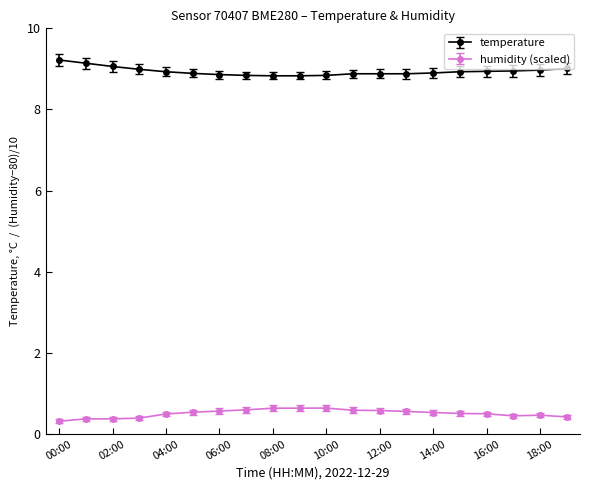

What is the value of the humidity (scaled) point at the 16th from the left?

0.5